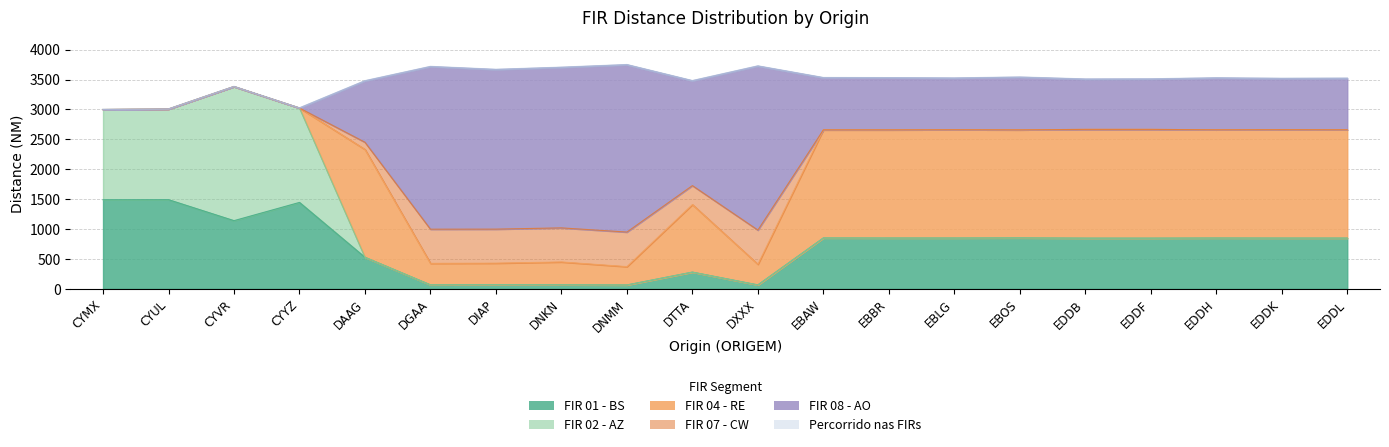

In FIR 01 - BS, how many points are higher than both neighbors (excluding endpoints)?

7